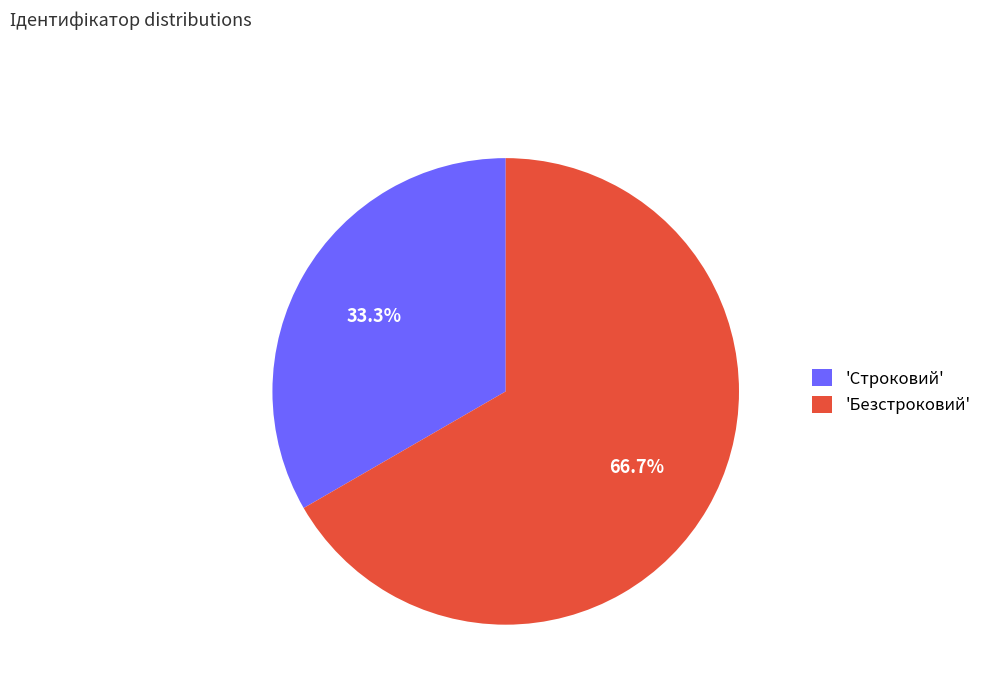

To the nearest percent, what is the average slice percentage?

50%